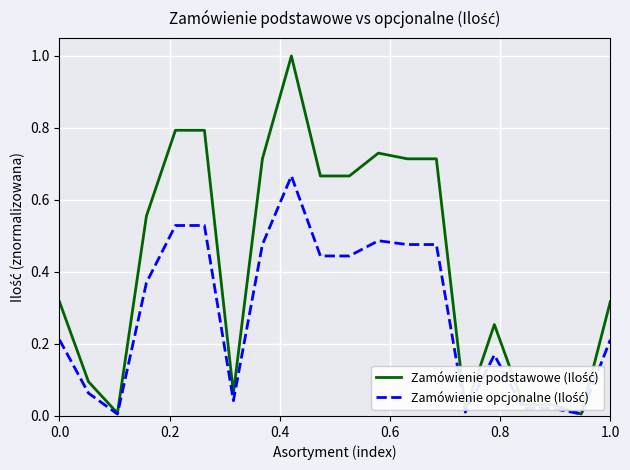

What is the maximum value shown in the chart?

1.0